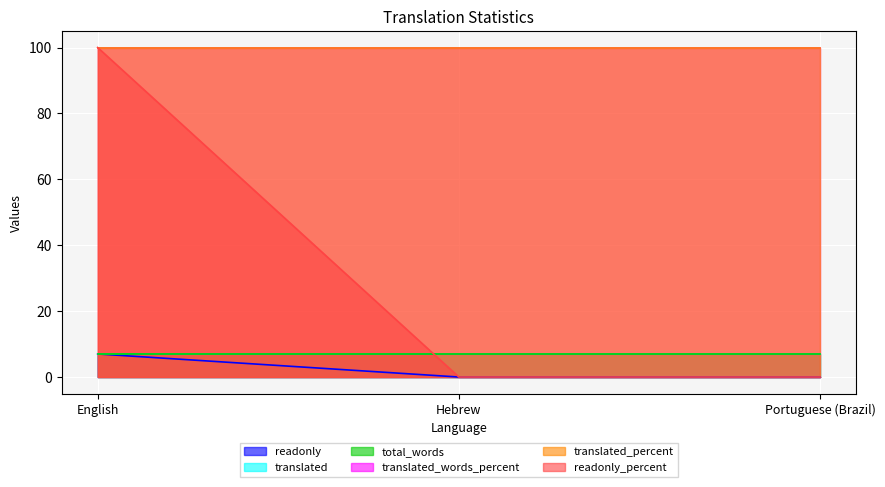

Reading right to left, list all the values displayed in this chart.

readonly: 0	0	7
translated: 7	7	7
total_words: 7	7	7
translated_words_percent: 100	100	100
translated_percent: 100	100	100
readonly_percent: 0	0	100